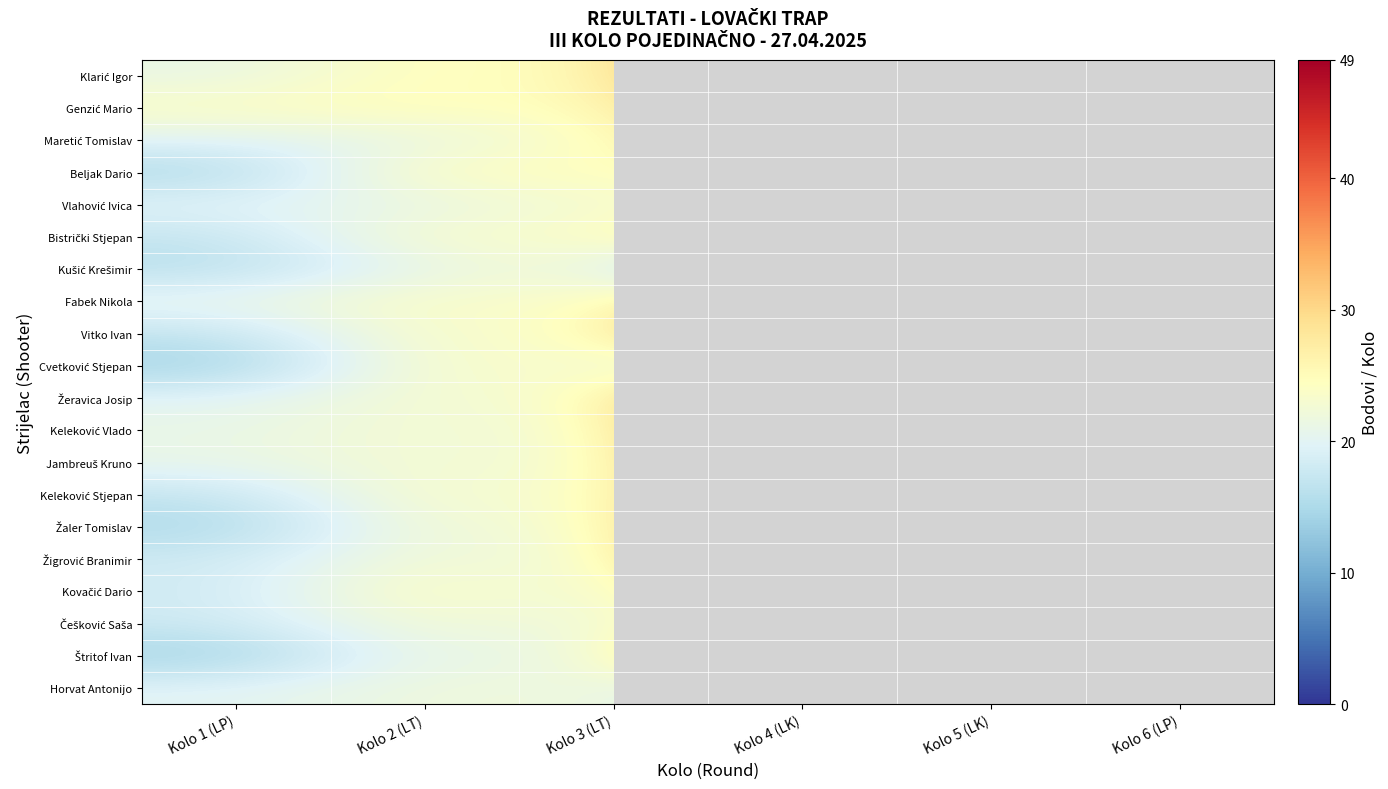

At which category is the sum across all series the highest?

Kolo 4 (LK)